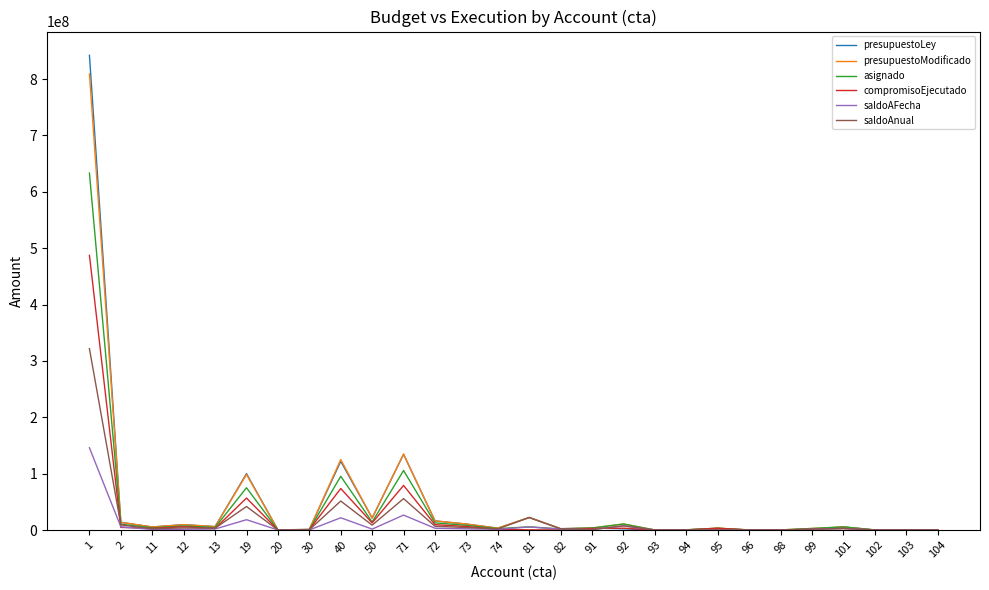

Where does the saldoAnual series first go above 2346723?

1